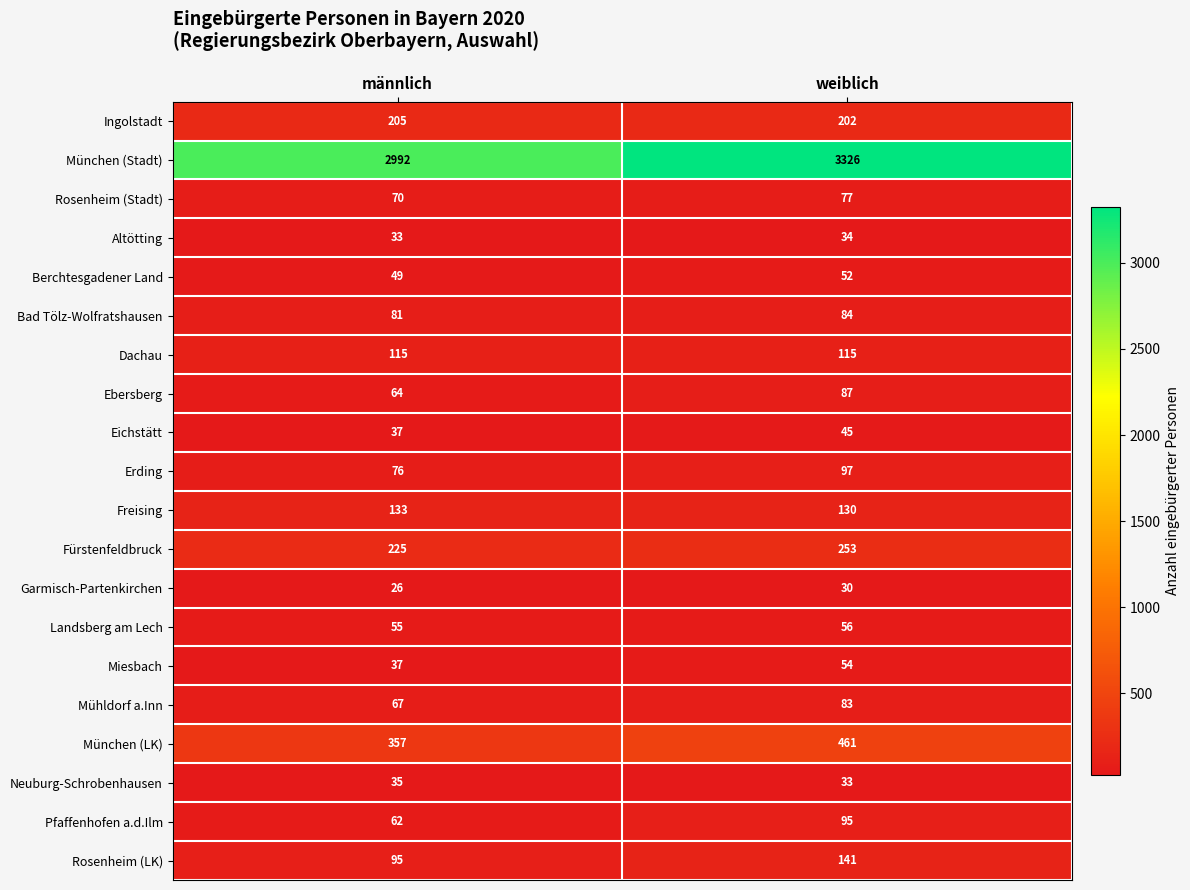

Which series has the largest total across all categories?

München (Stadt)